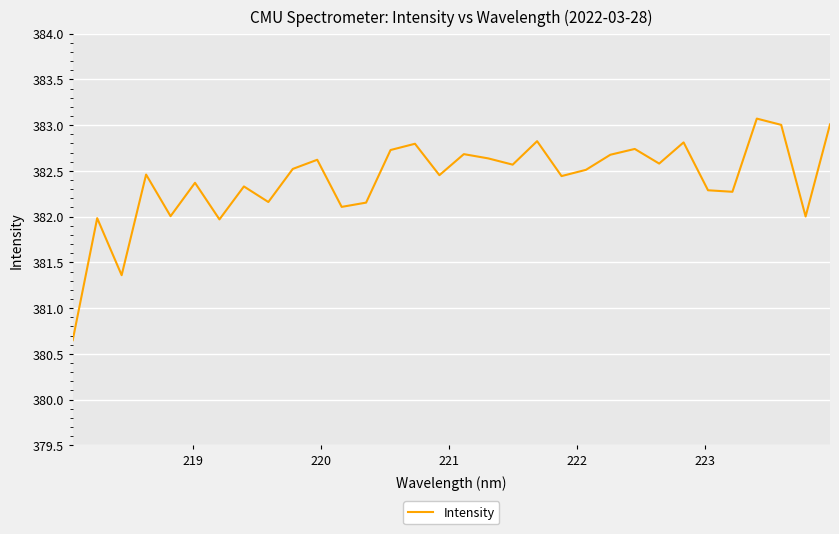

What is the maximum value shown in the chart?

383.1